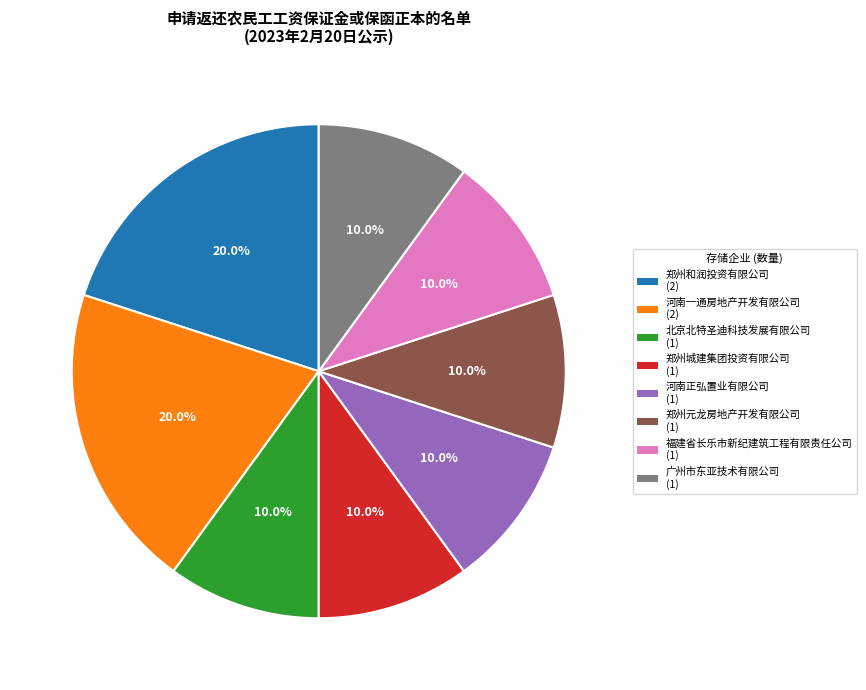

Combined, what portion of the pie is 郑州元龙房地产开发有限公司 (1) and 郑州和润投资有限公司 (2)?

30.0%